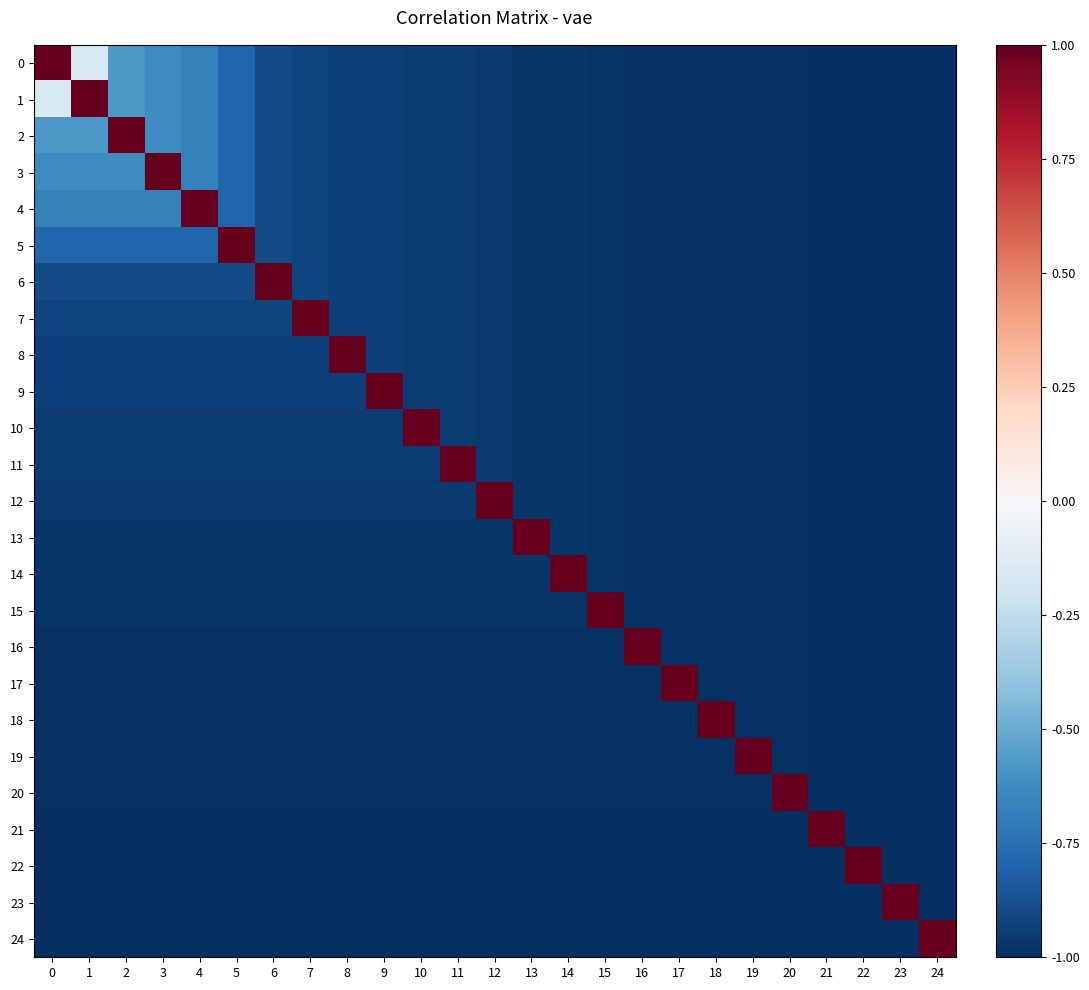

Between 6 and 21, which is larger?

6